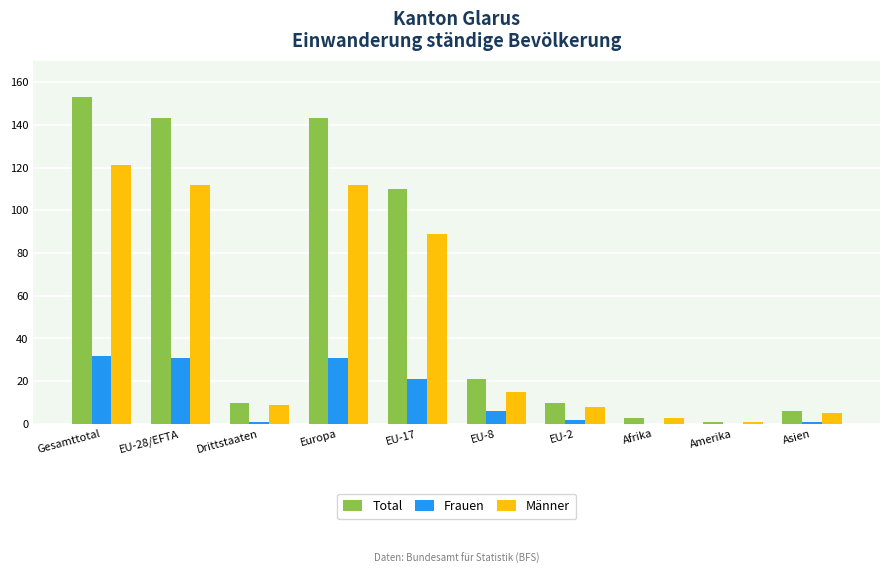

Which series has the largest total across all categories?

Total